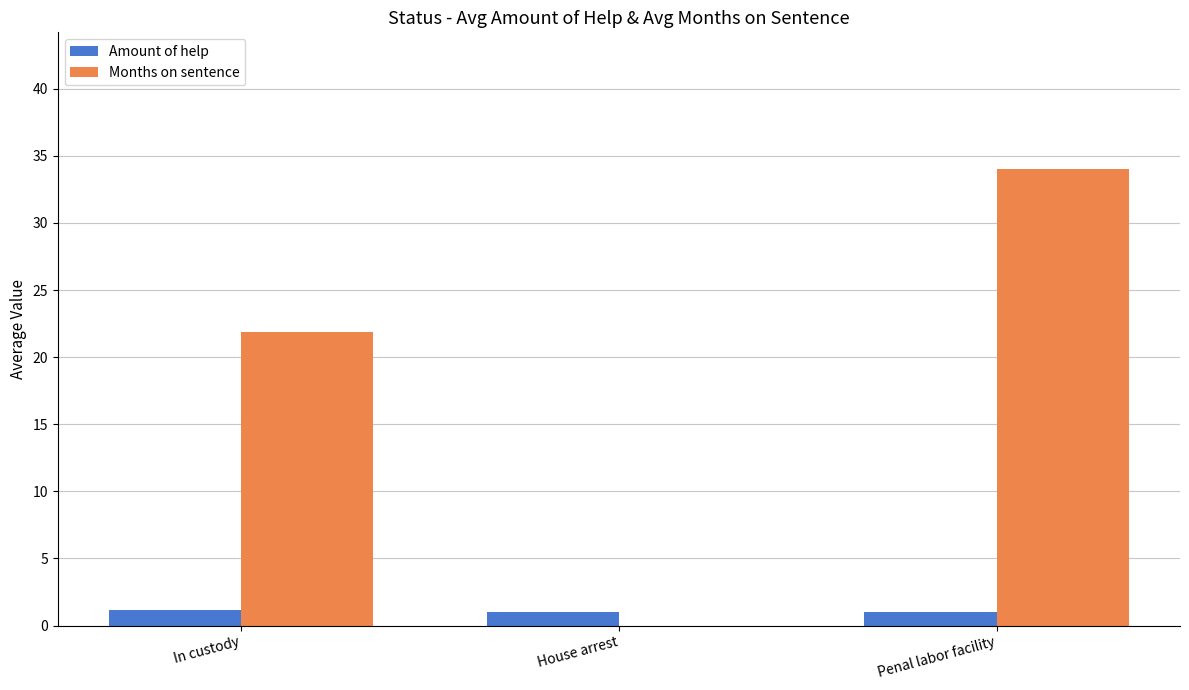

Reading right to left, what are all the values shown in this chart?

Amount of help: 1.0	1.0	1.2
Months on sentence: 34.0	0.0	21.8